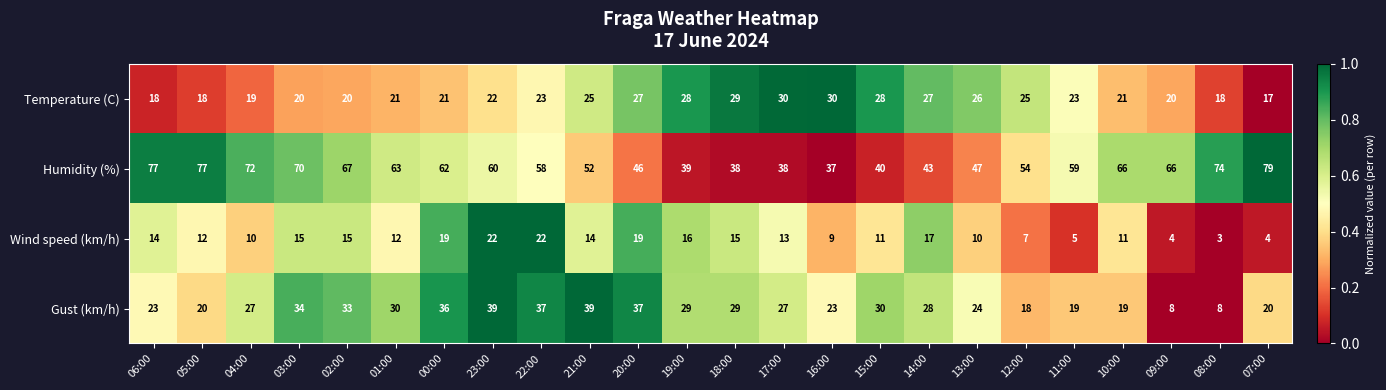

What is the difference between the maximum and second lowest values in the Gust (km/h) series?

31